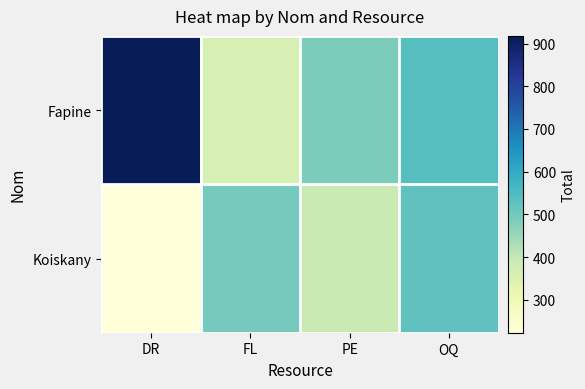

Reading left to right, transcribe all the data shown in this chart.

Fapine: DR=918	FL=362	PE=488	OQ=539
Koiskany: DR=223	FL=495	PE=391	OQ=526